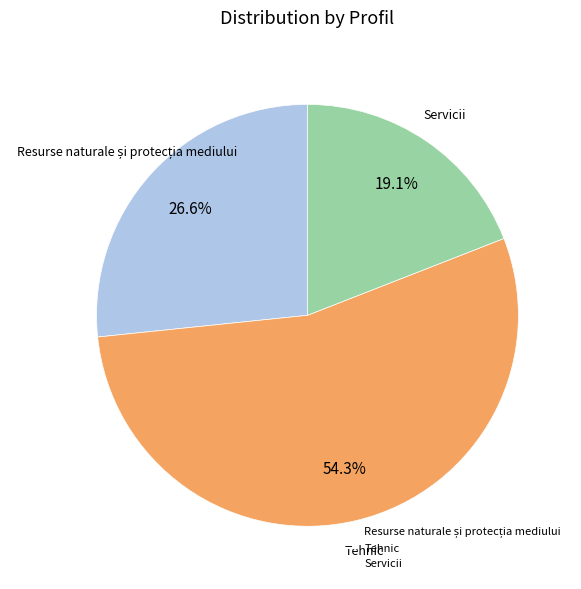

Does Tehnic represent more than half of the total?

Yes